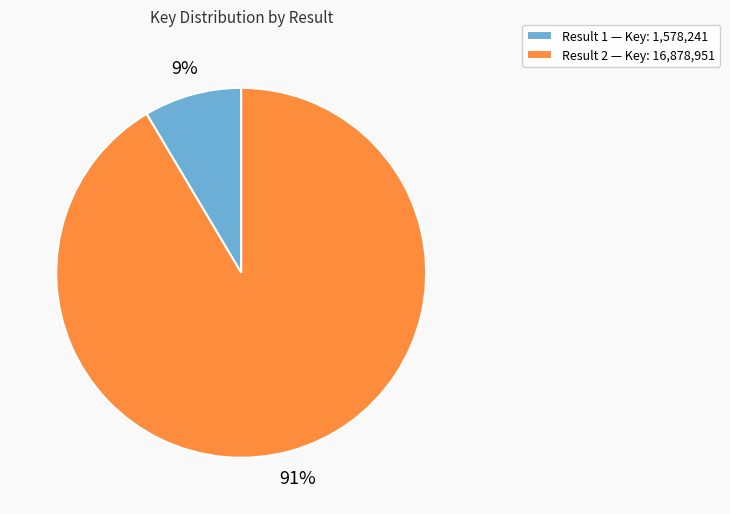

What percentage is the Result 2 — Key: 16,878,951 slice, to the nearest percent?

91%